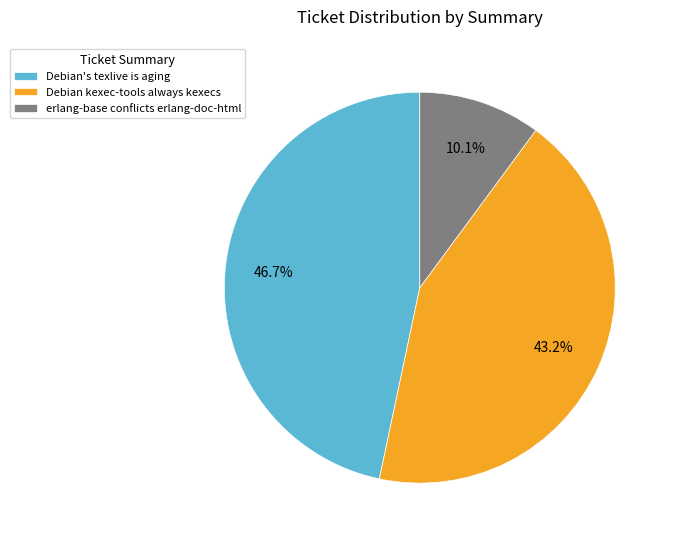

What portion of the pie excludes Debian kexec-tools always kexecs?

56.8%